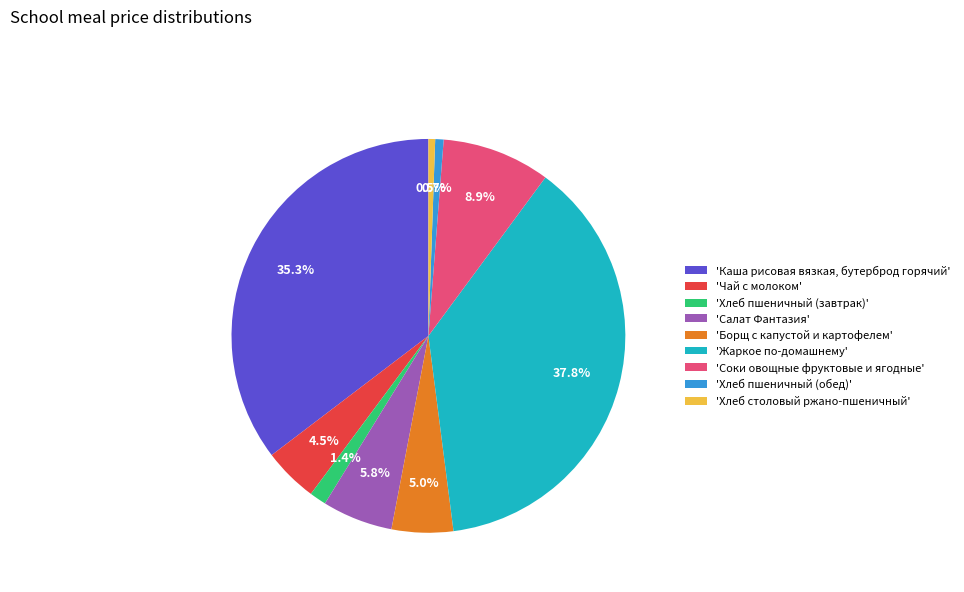

Which category has the biggest portion of the pie?

'Жаркое по-домашнему'